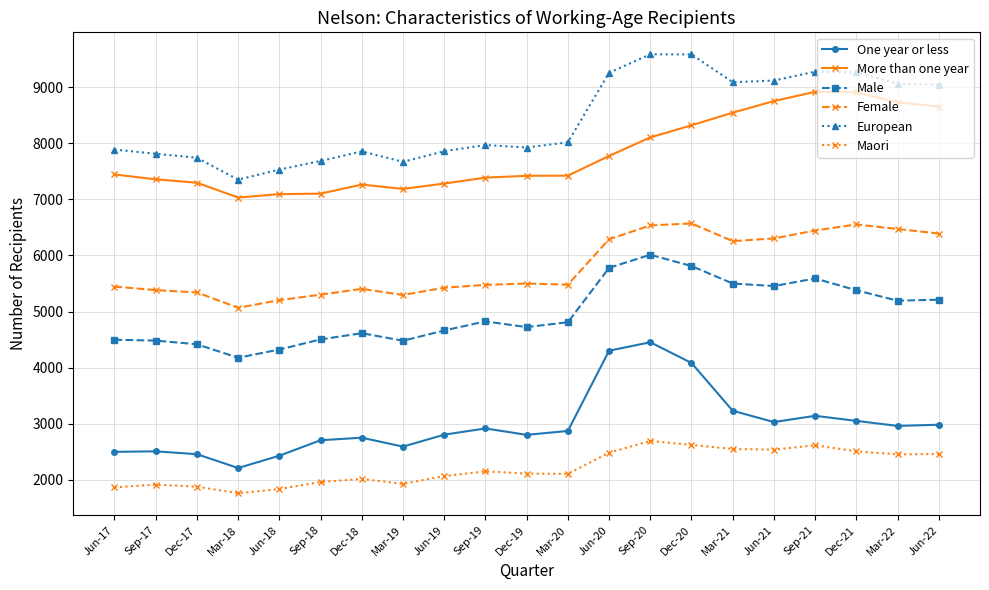

Is the value of One year or less at Dec-17 greater than the value of Maori at Sep-18?

Yes